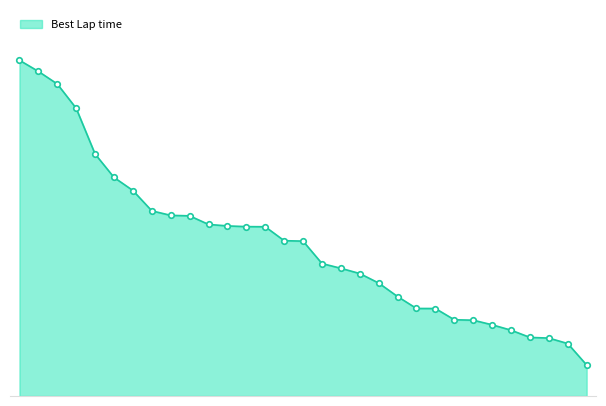

Is this an area chart (filled region under the line)?

Yes